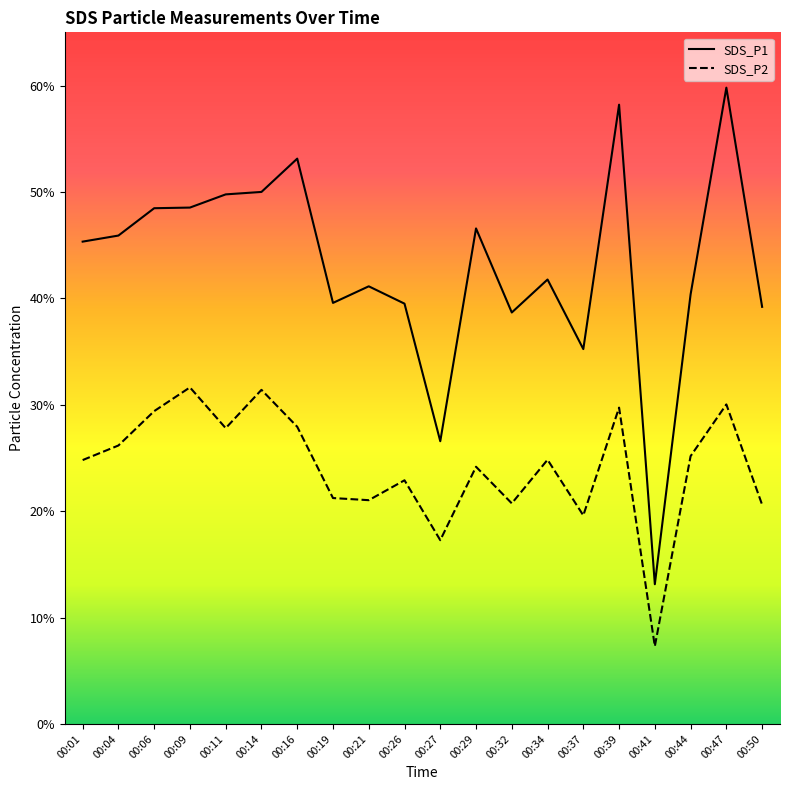

True or false: SDS_P1 has more than 1 interior local peaks.

True